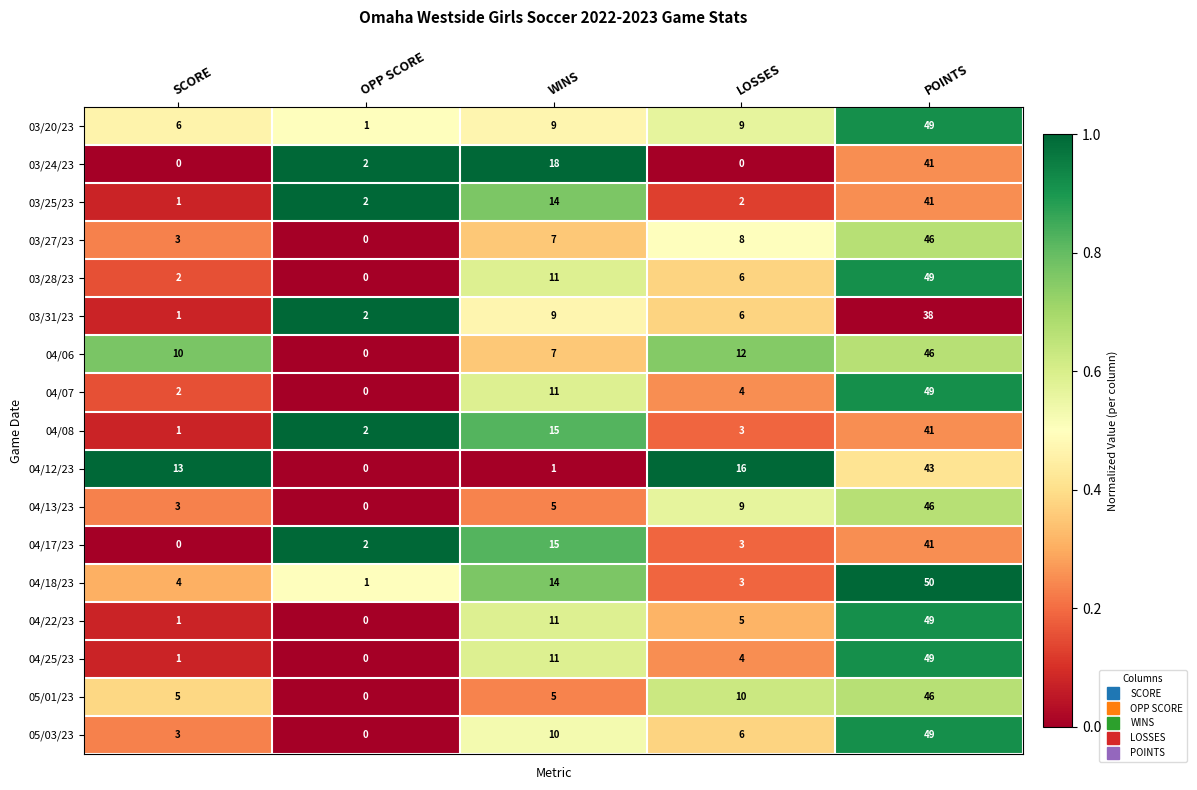

What is the spread (max minus min) of values at LOSSES?

16